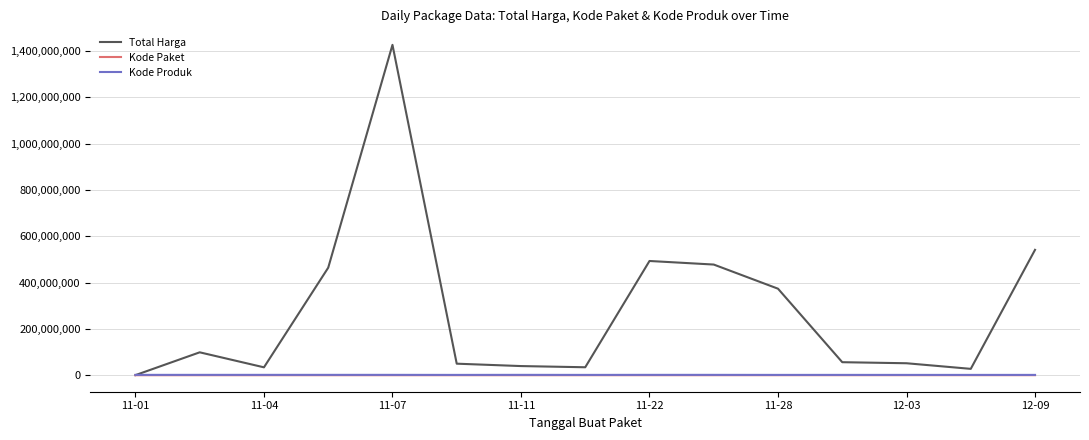

True or false: Kode Paket and Kode Produk intersect in this chart.

False